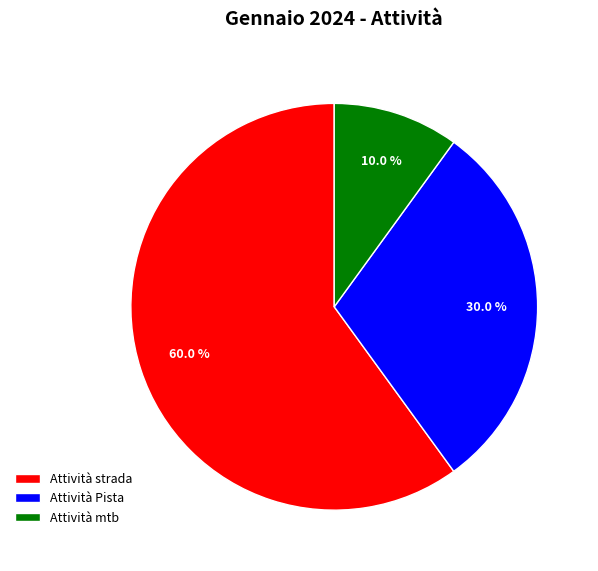

Which has a higher value, Attività Pista or Attività strada?

Attività strada